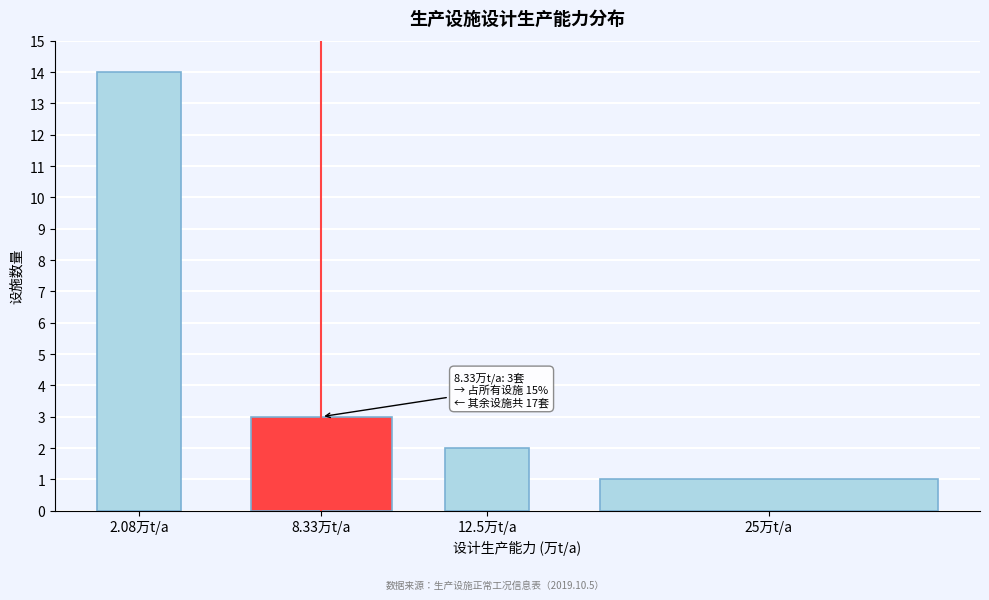

Reading right to left, transcribe all the data shown in this chart.

25万t/a=1	12.5万t/a=2	8.33万t/a=3	2.08万t/a=14